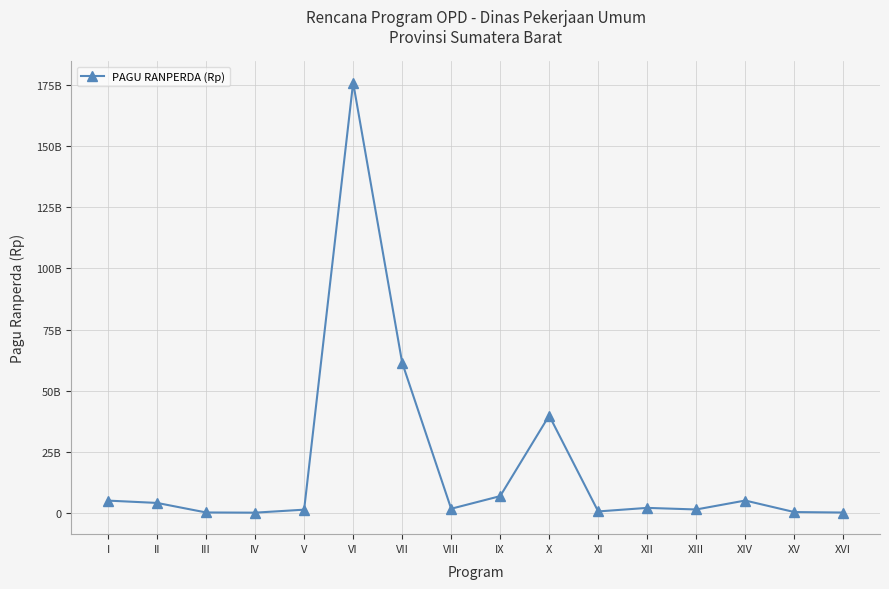

What is the sum of all values?

307965438271